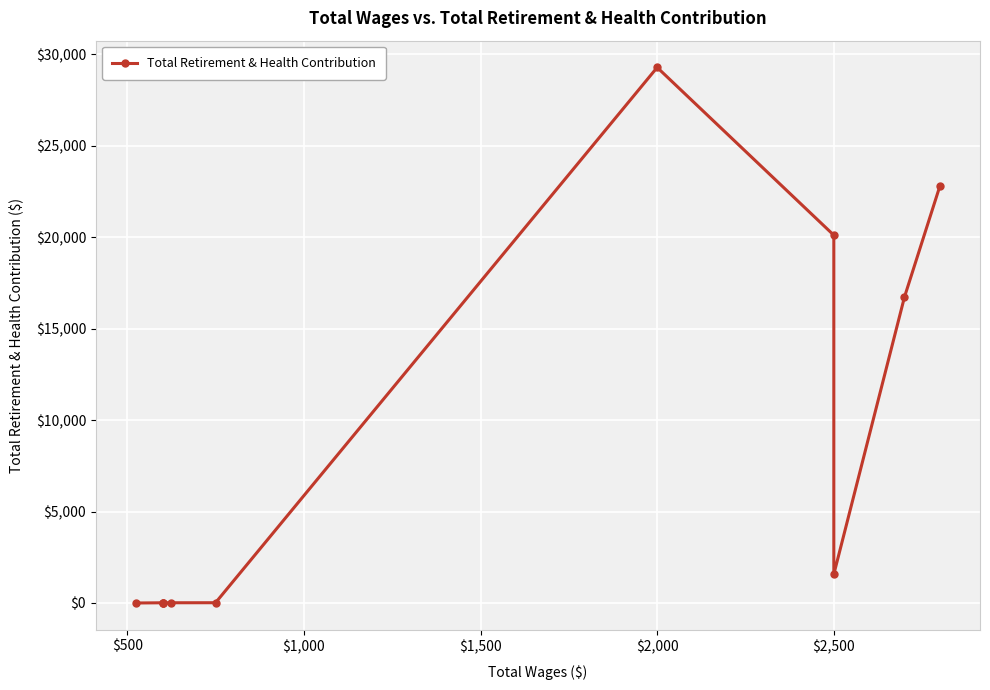

True or false: there are more than 1 points higher than both neighbors.

False